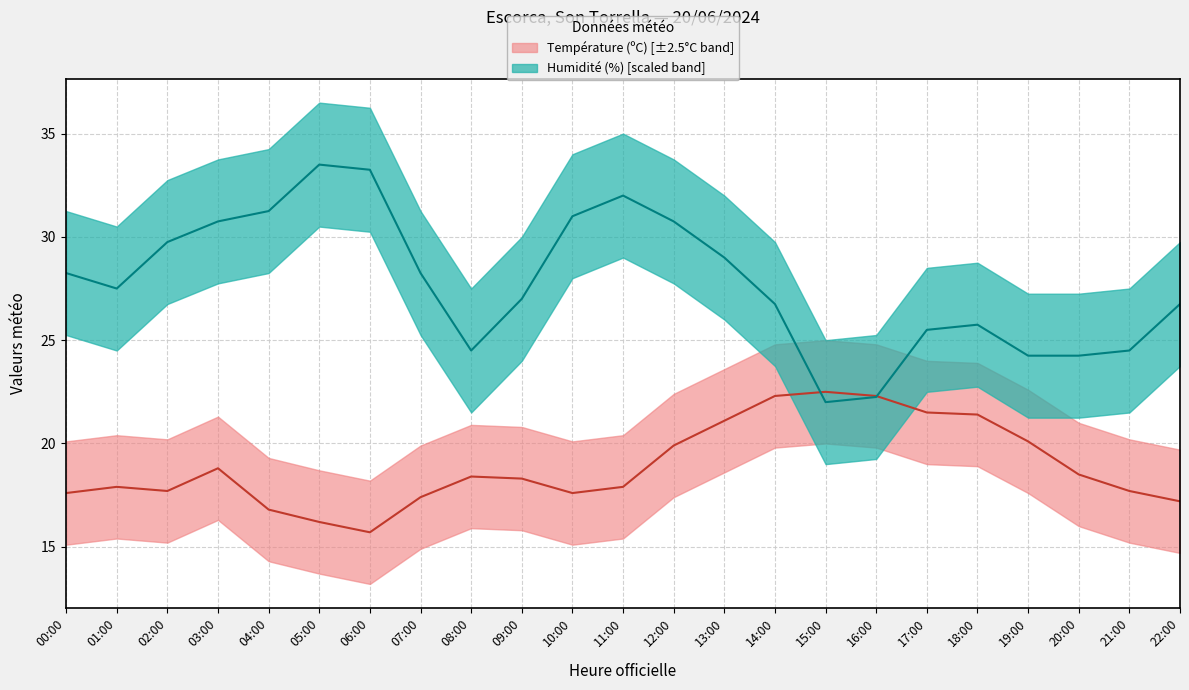

At which label is Température (ºC) closest to 19?

03:00